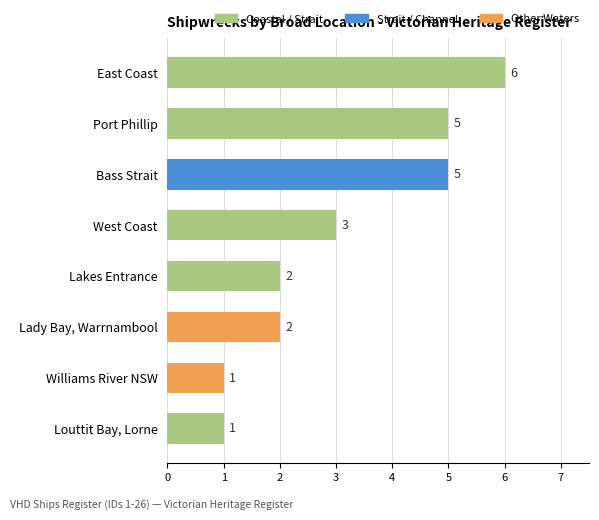

At which label is the value closest to 3?

West Coast